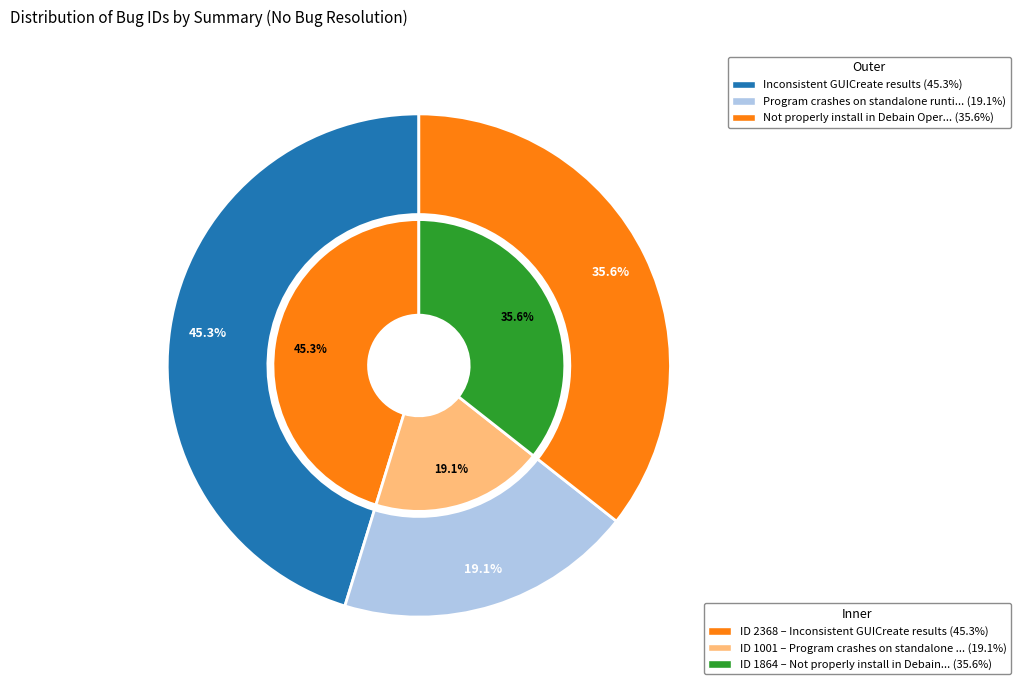

To the nearest percent, what percentage of the pie is Not properly install in Debain Operating?

36%